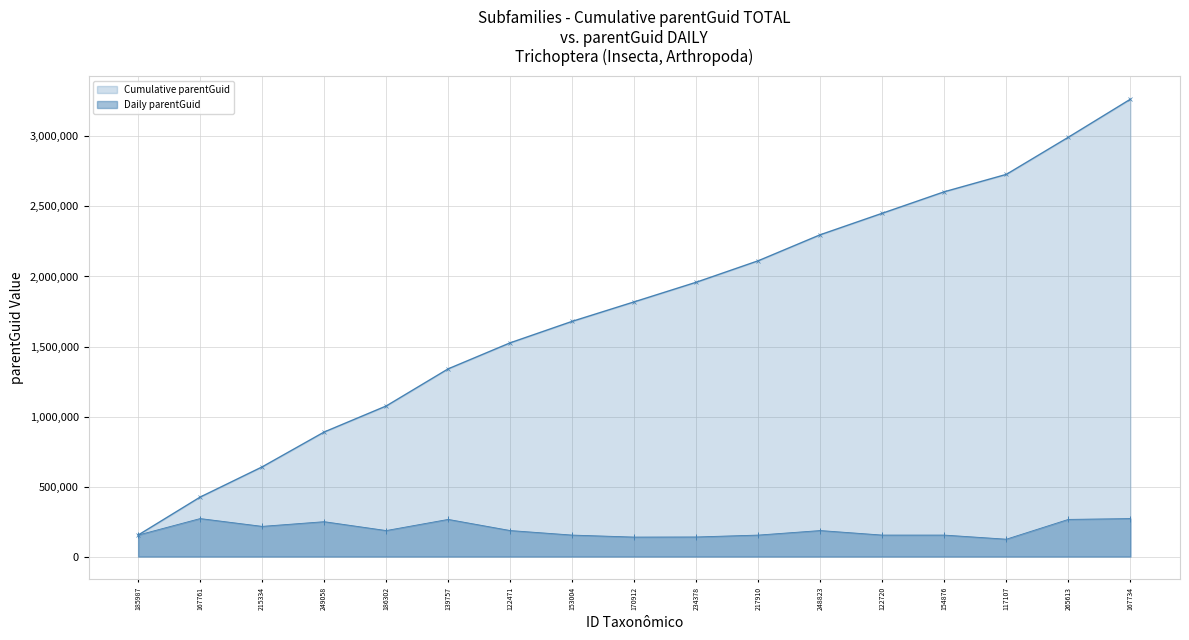

Rank the categories by value from lowest to highest.

117107, 170912, 234378, 185987, 153004, 217910, 122720, 154876, 186302, 122471, 248823, 215334, 249058, 139757, 265613, 167761, 167734